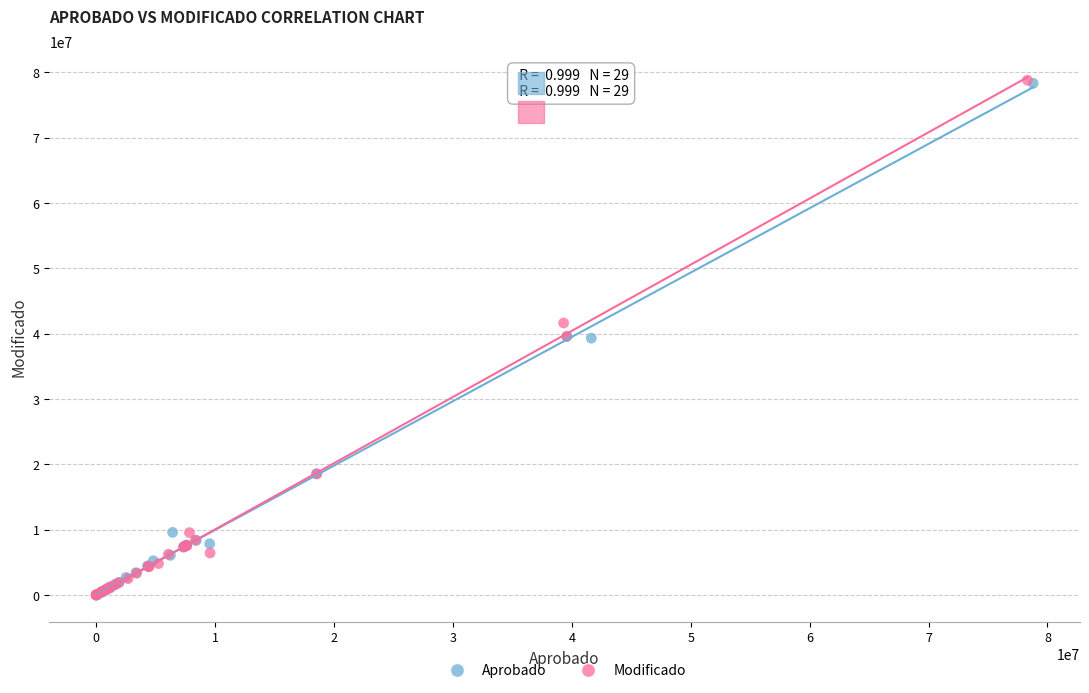

Which series has the widest spread of Y values?

Modificado